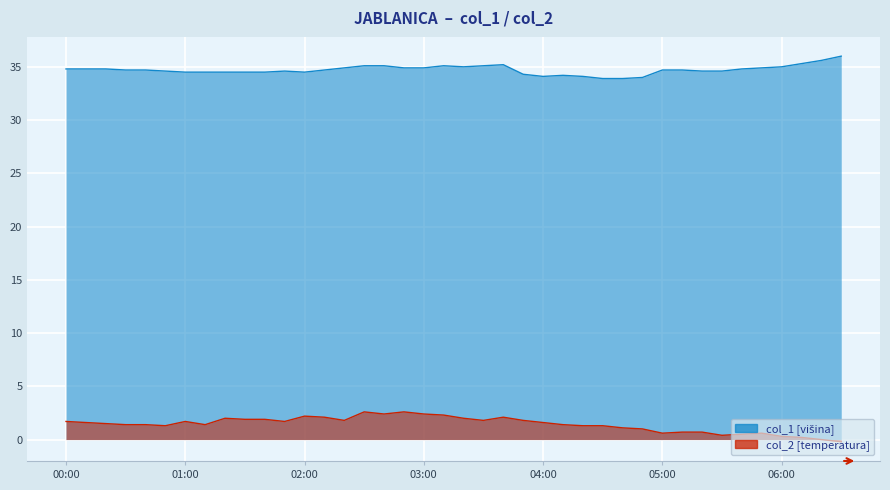

How many values in the col_1 series exceed 34?

37